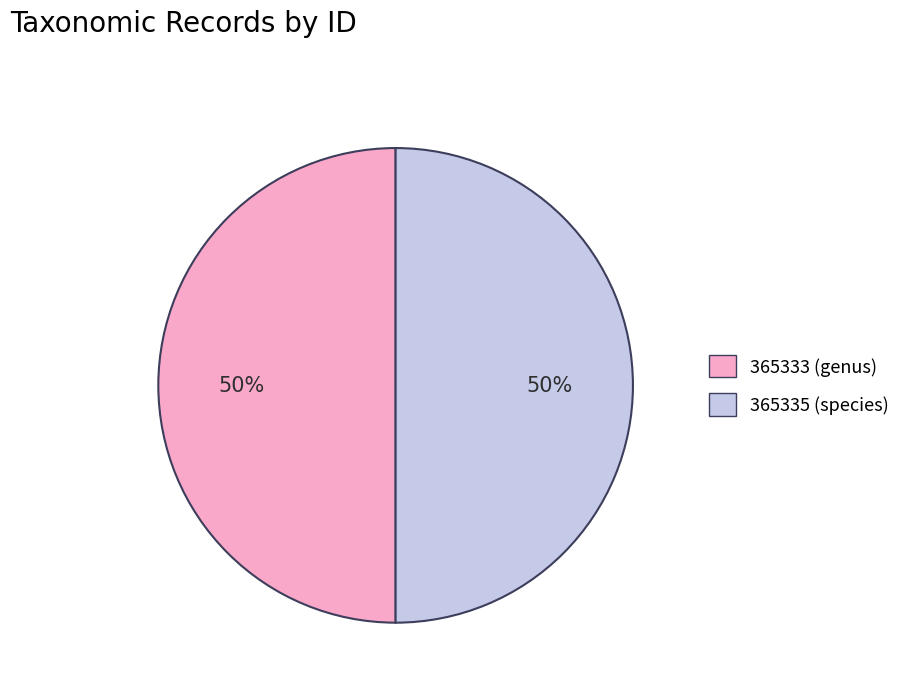

The 365335 (species) slice represents 59% of the pie. True or false?

False